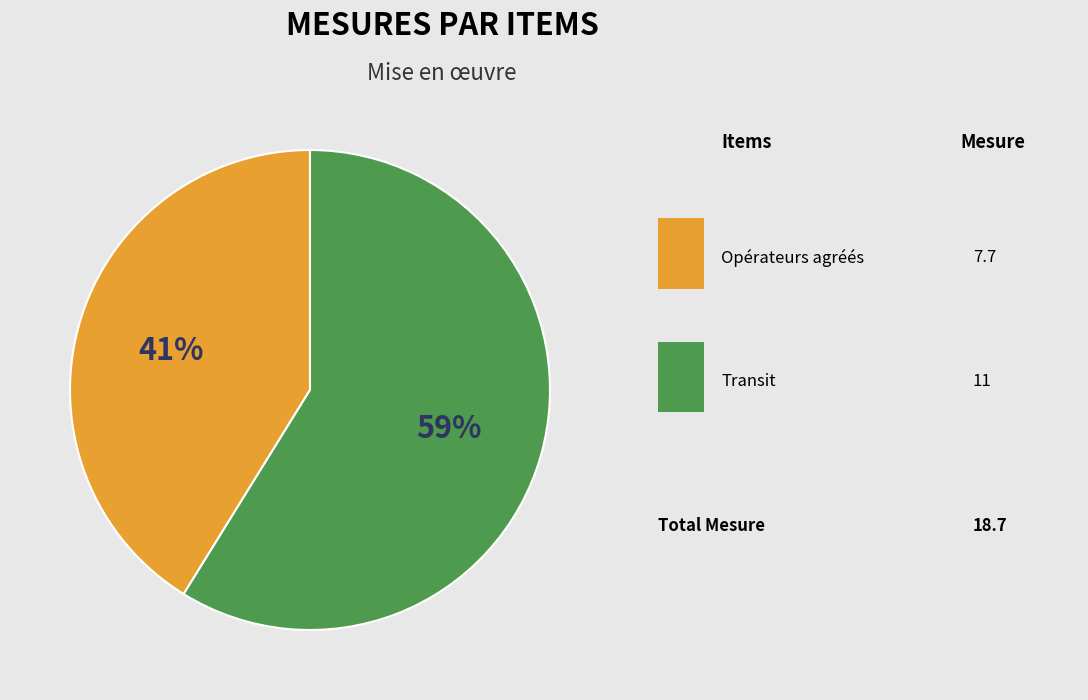

Is there any slice that represents more than half of the pie?

Yes